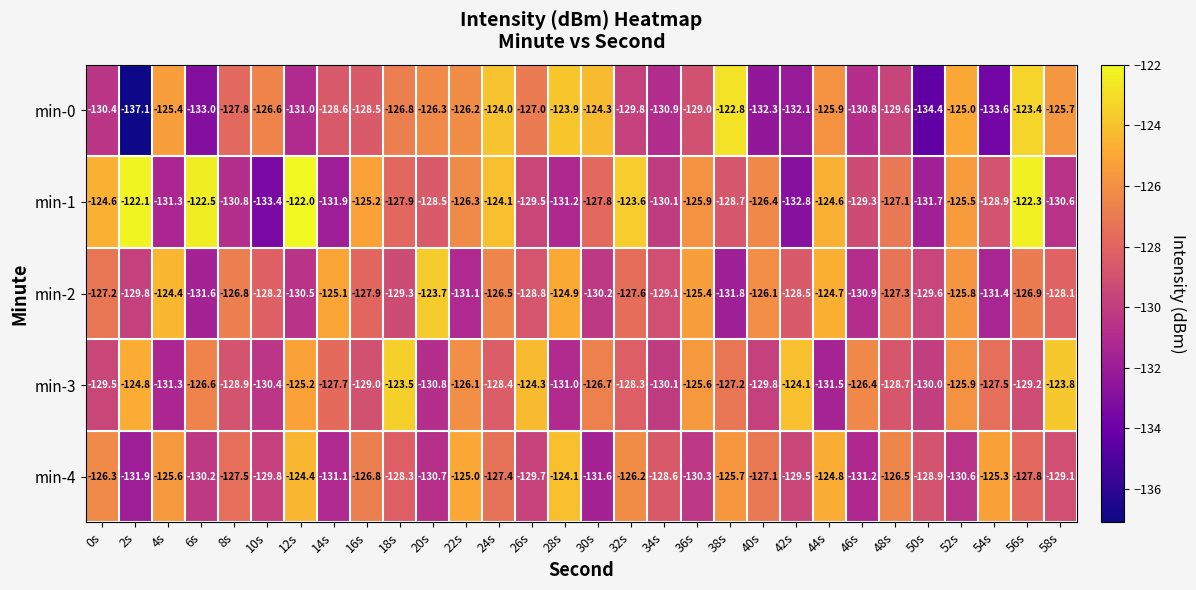

What is the sum of the min-3 values at 56s and 44s?

-260.7